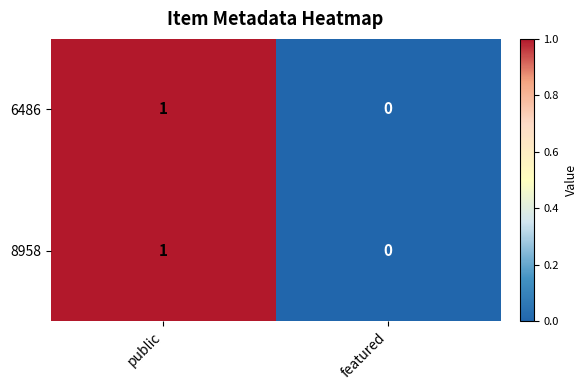

The value of 6486 at public is 1. True or false?

True